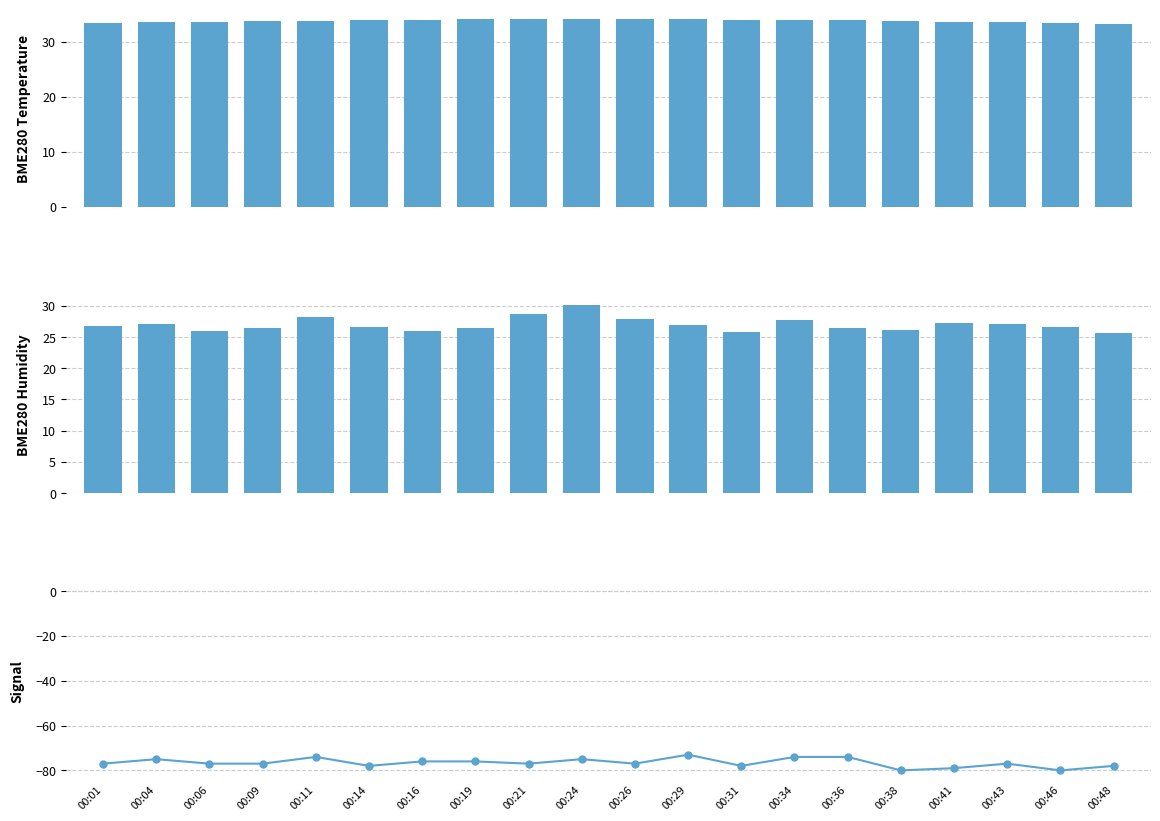

Rank the series by their maximum value, from highest to lowest.

BME280_temperature, BME280_humidity, Signal